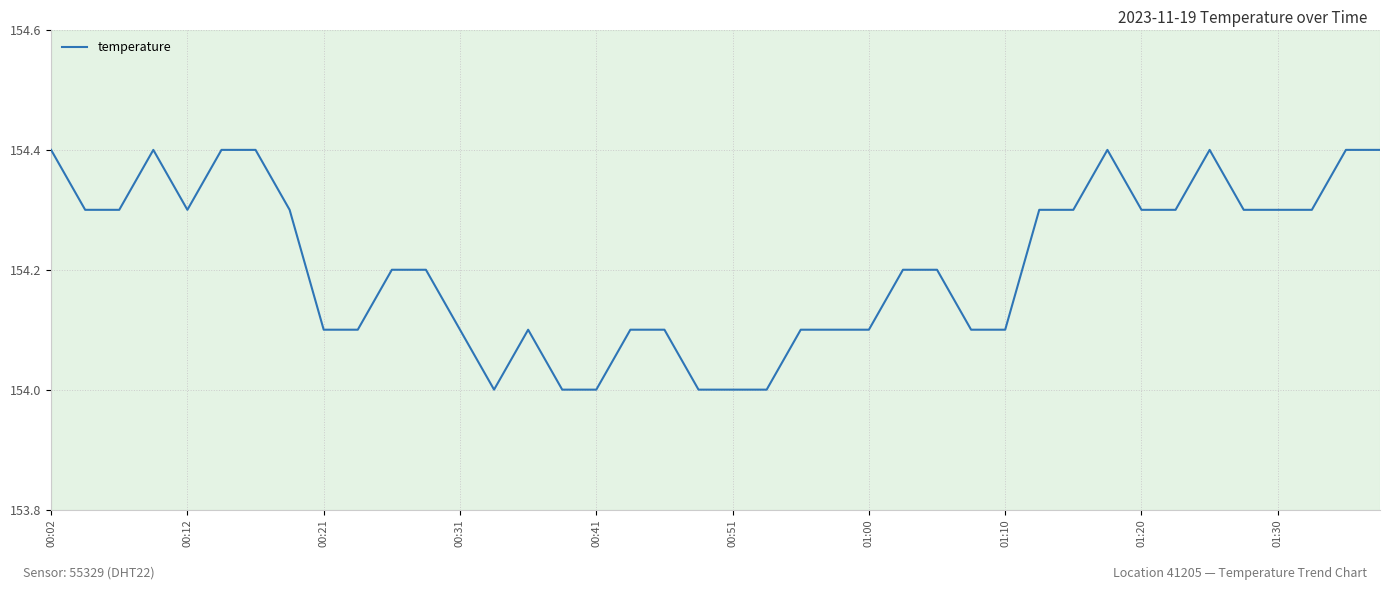

What is the greatest value displayed?

154.4